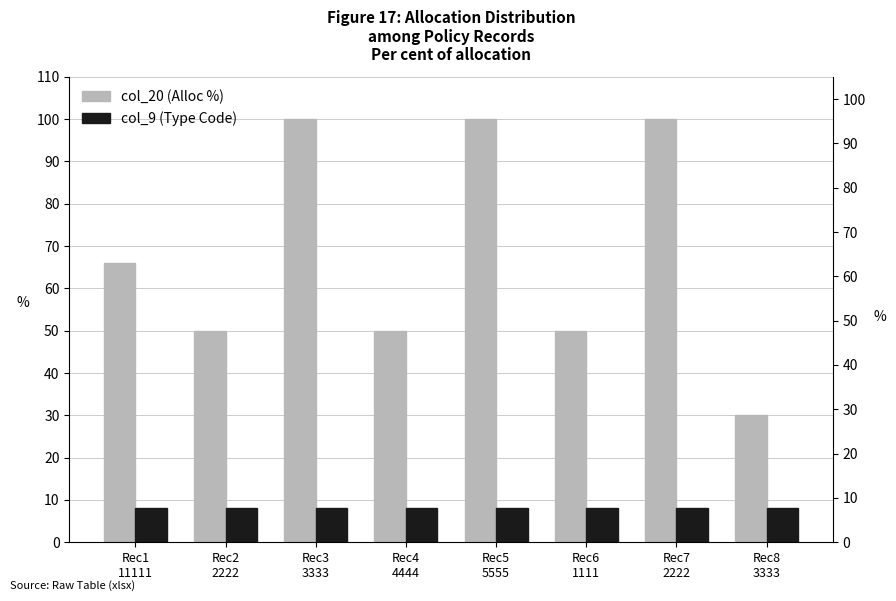

What position from the left is Rec4
4444?

4